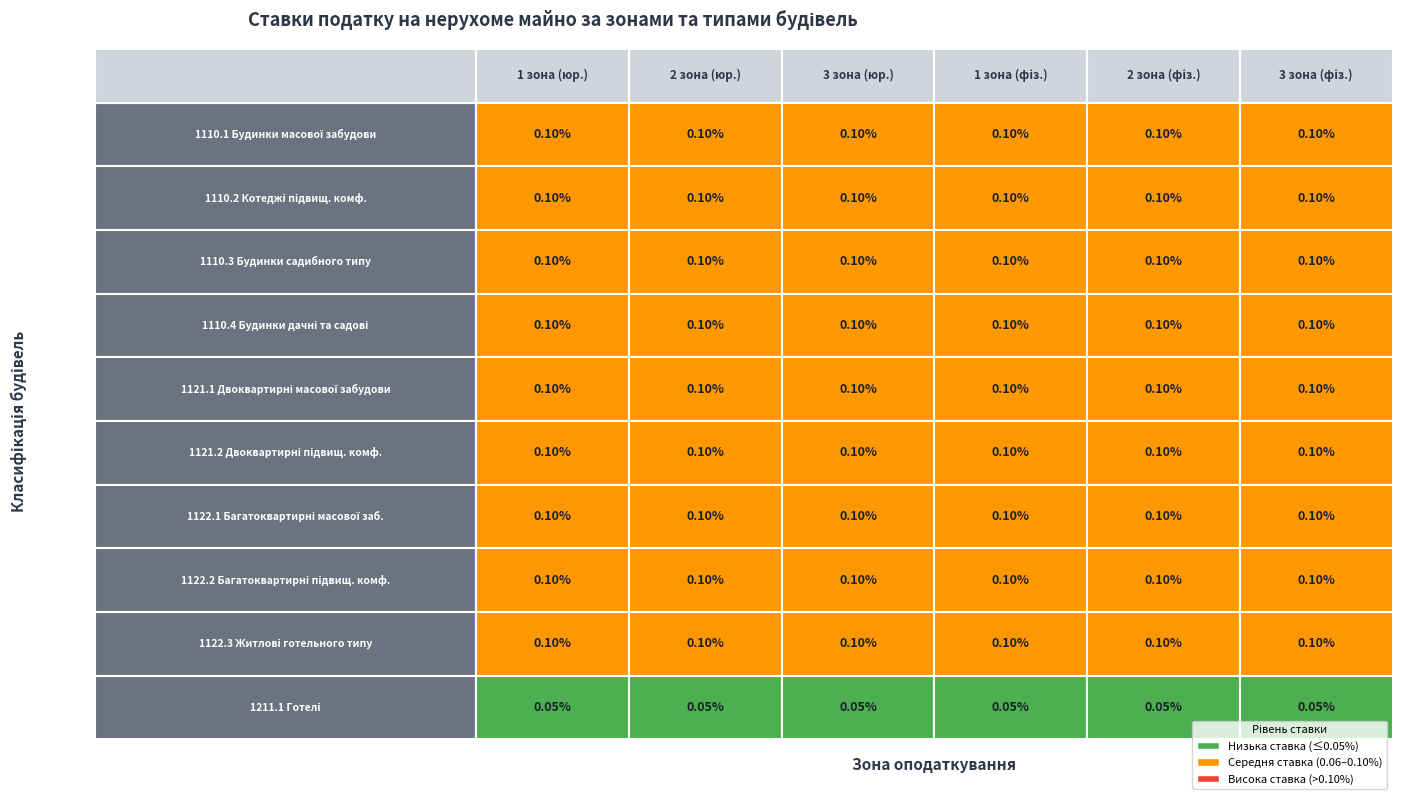

Reading right to left, what are all the values shown in this chart?

1110.1: 0.1	0.1	0.1	0.1	0.1	0.1
1110.2: 0.1	0.1	0.1	0.1	0.1	0.1
1110.3: 0.1	0.1	0.1	0.1	0.1	0.1
1110.4: 0.1	0.1	0.1	0.1	0.1	0.1
1121.1: 0.1	0.1	0.1	0.1	0.1	0.1
1121.2: 0.1	0.1	0.1	0.1	0.1	0.1
1122.1: 0.1	0.1	0.1	0.1	0.1	0.1
1122.2: 0.1	0.1	0.1	0.1	0.1	0.1
1122.3: 0.1	0.1	0.1	0.1	0.1	0.1
1211.1: 0.1	0.1	0.1	0.1	0.1	0.1